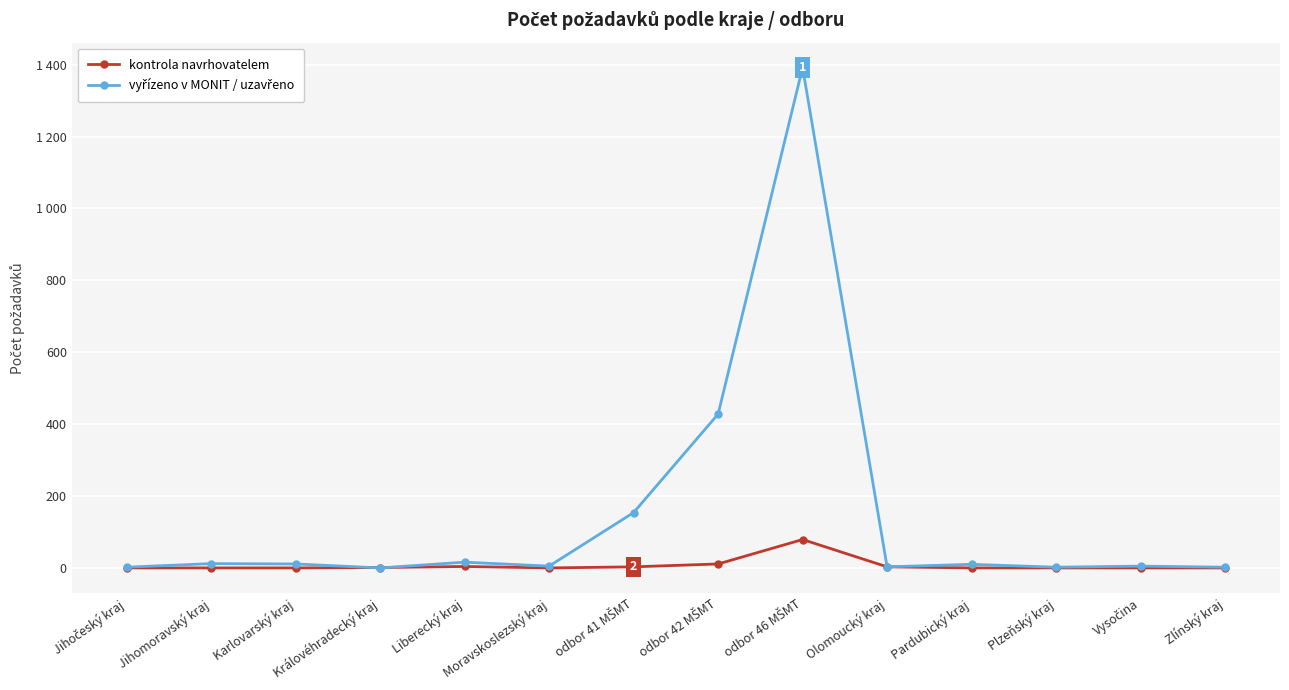

Does the chart have visible grid lines?

Yes